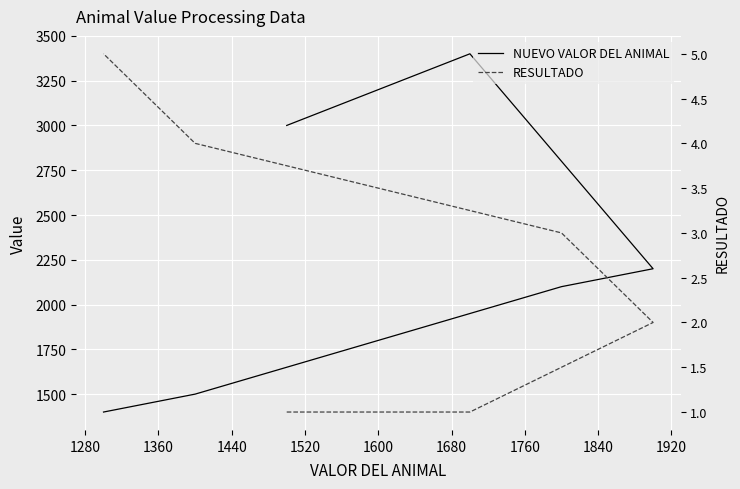

What is the maximum value for NUEVO VALOR DEL ANIMAL?

3400